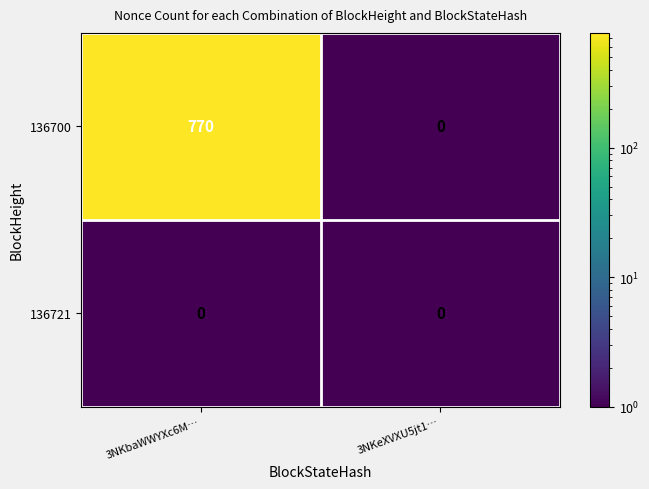

The value of 136700 at 3NKeXVXU5jt1… is 0. True or false?

True